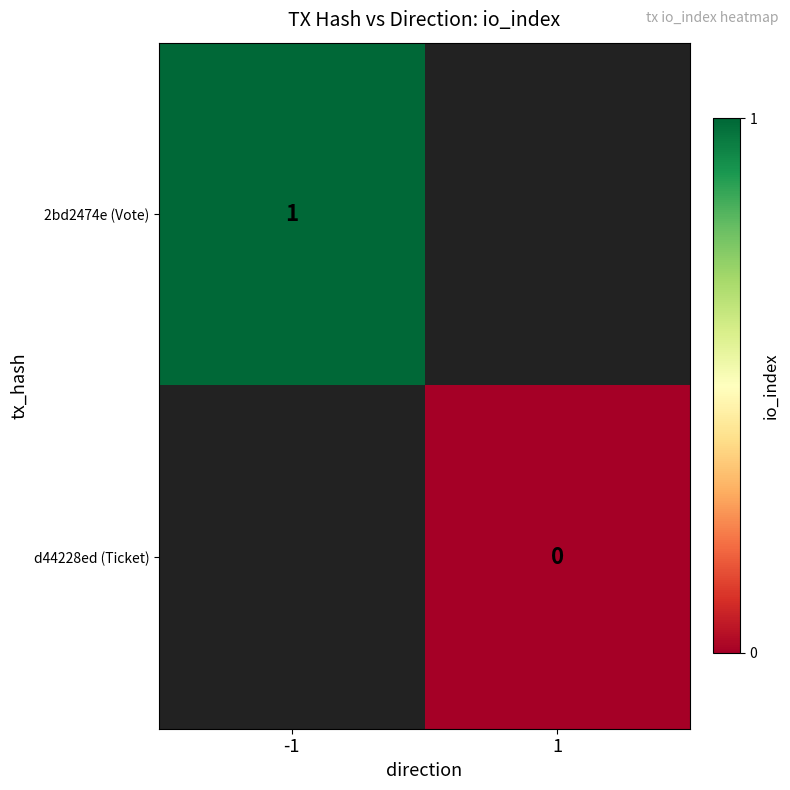

How many values in 2bd2474e (Vote) are above zero?

1